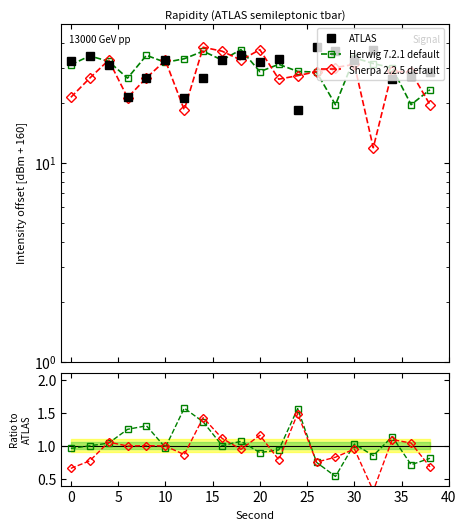

How many data points in Herwig 7.2.1 default are less than 1?

9